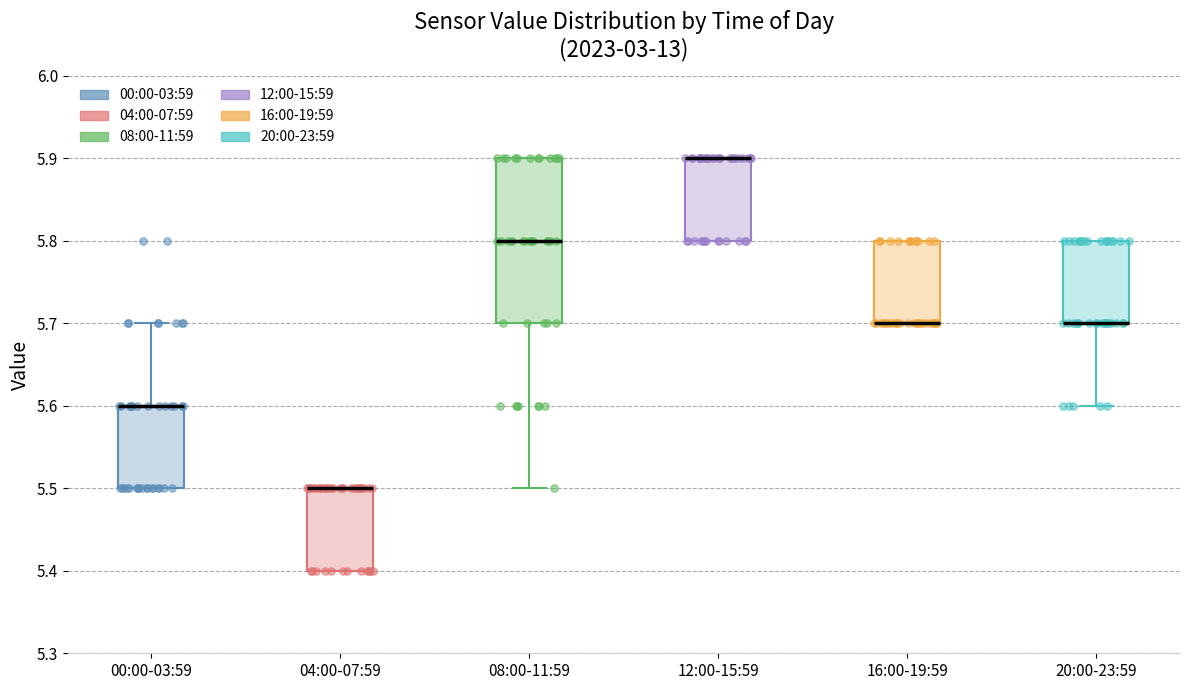

Comparing the boxes themselves (not the whiskers), which one is the tallest?

08:00-11:59